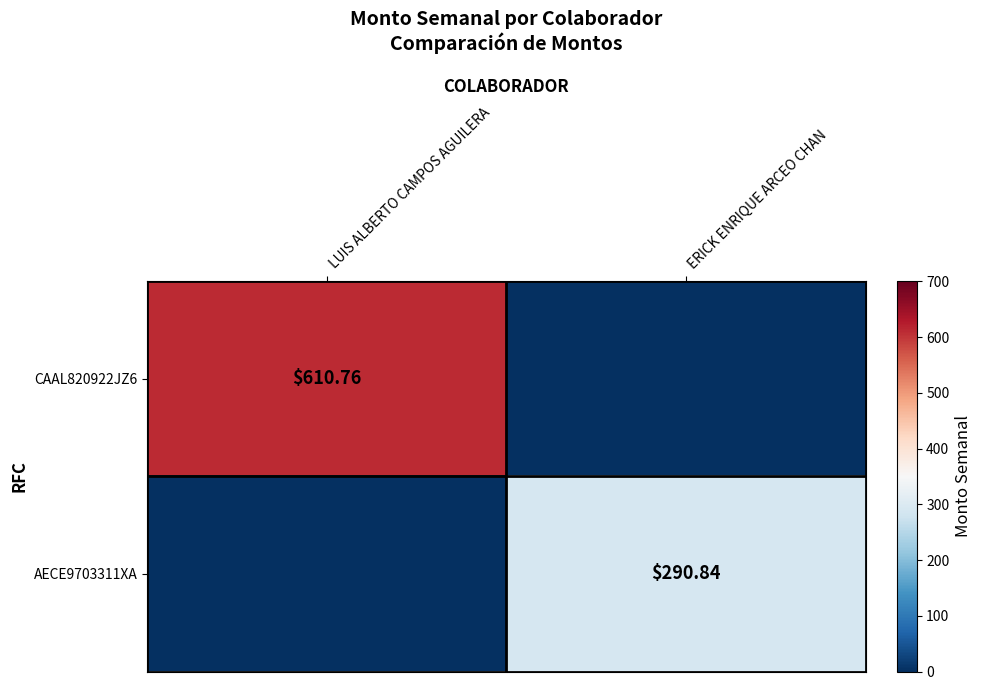

What is the spread (max minus min) of values at ERICK ENRIQUE ARCEO CHAN?

290.8